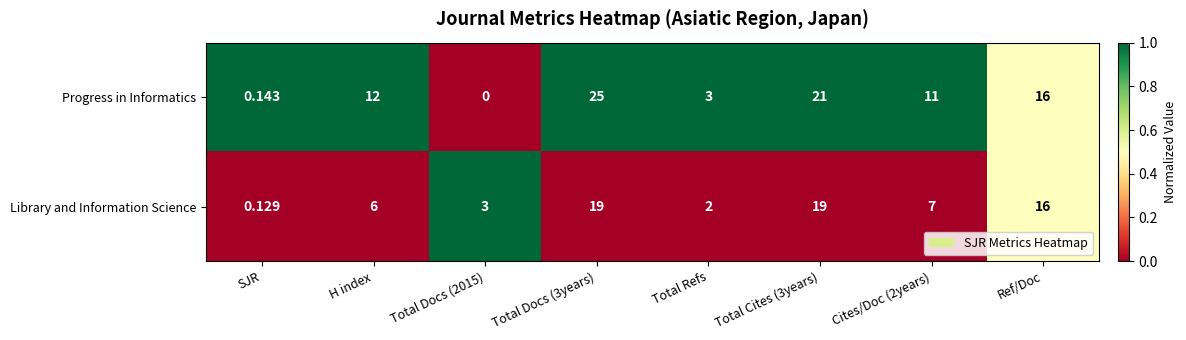

Is the value of Progress in Informatics at Cites/Doc (2years) greater than the value of Library and Information Science at Total Cites (3years)?

No